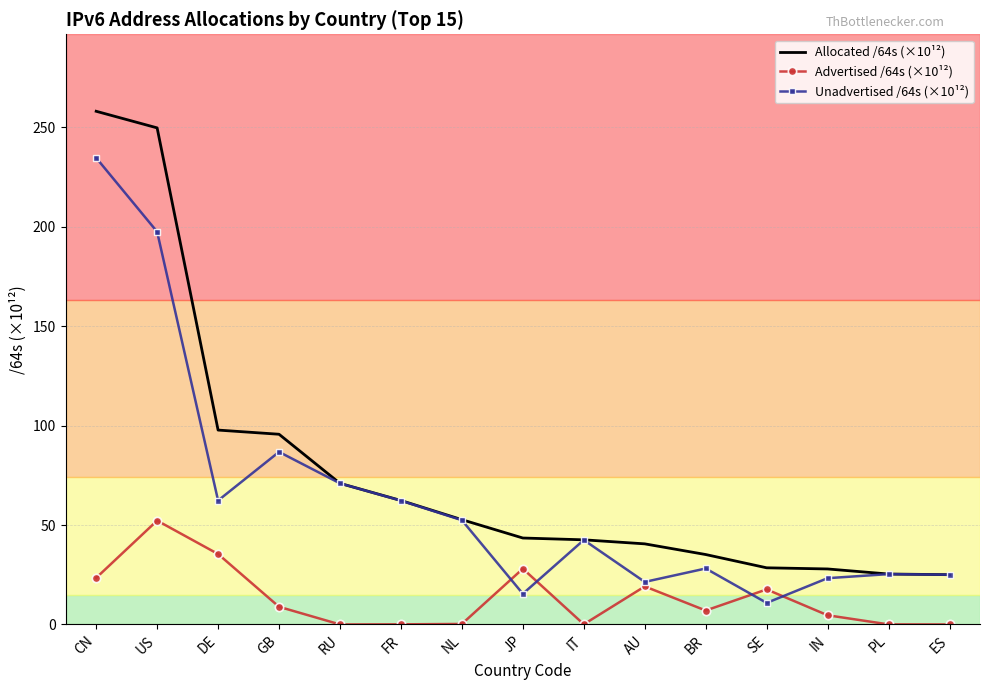

What is the difference between the highest and lowest values at GB?

86.7